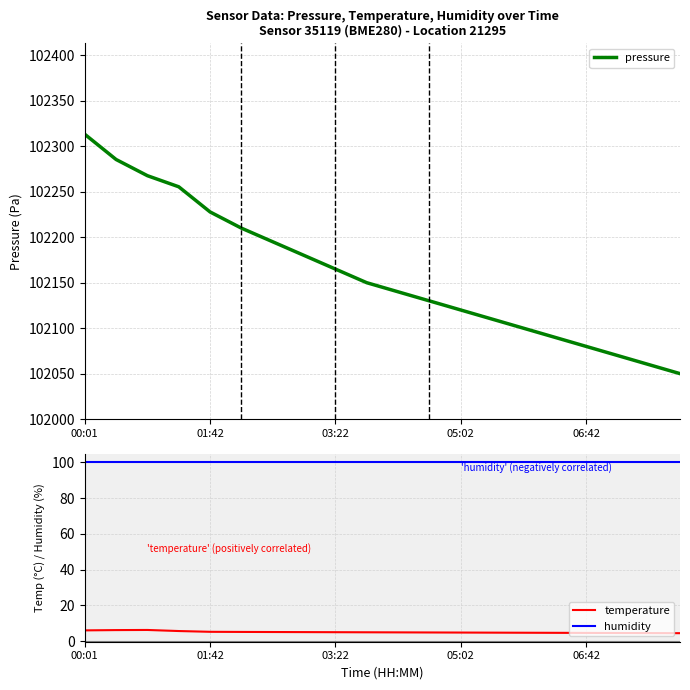

What is the maximum value for humidity?

100.0